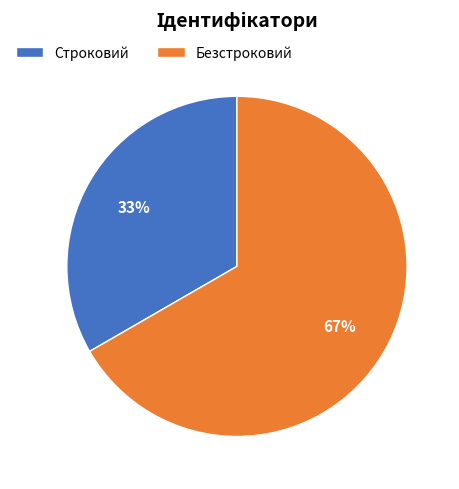

Combined, do Безстроковий and Строковий account for over 50%?

Yes